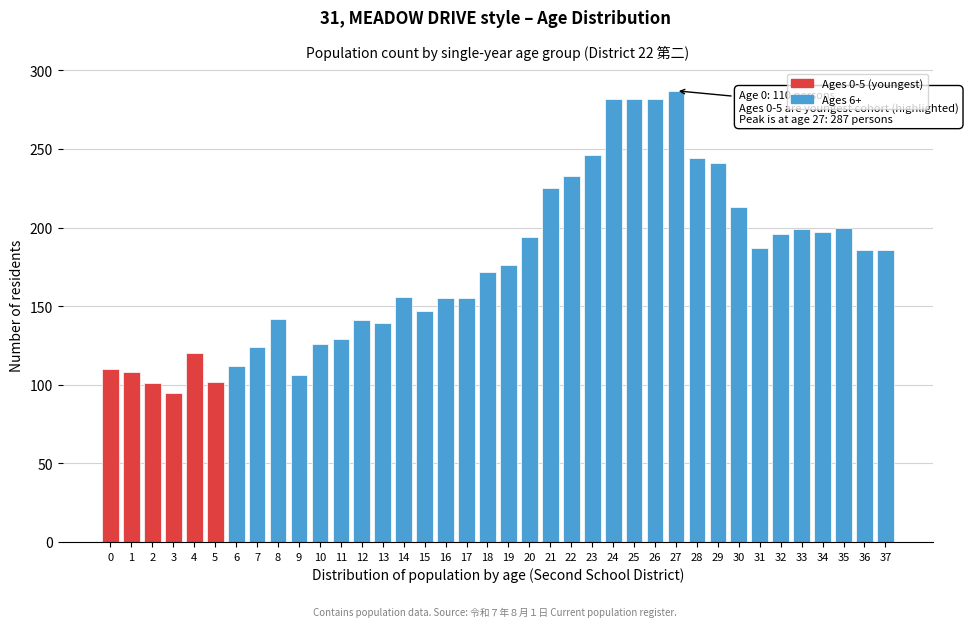

What is the minimum value shown in the chart?

95